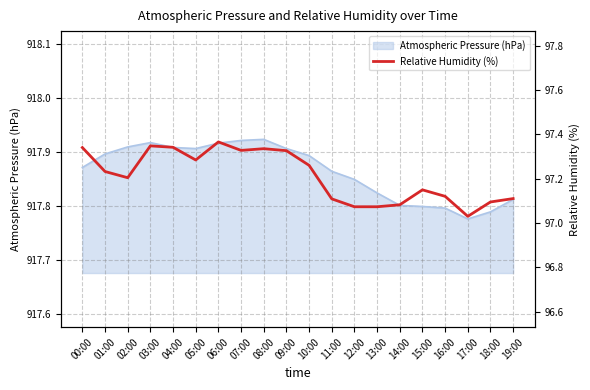

Which label corresponds to the largest value in the chart?

06:00